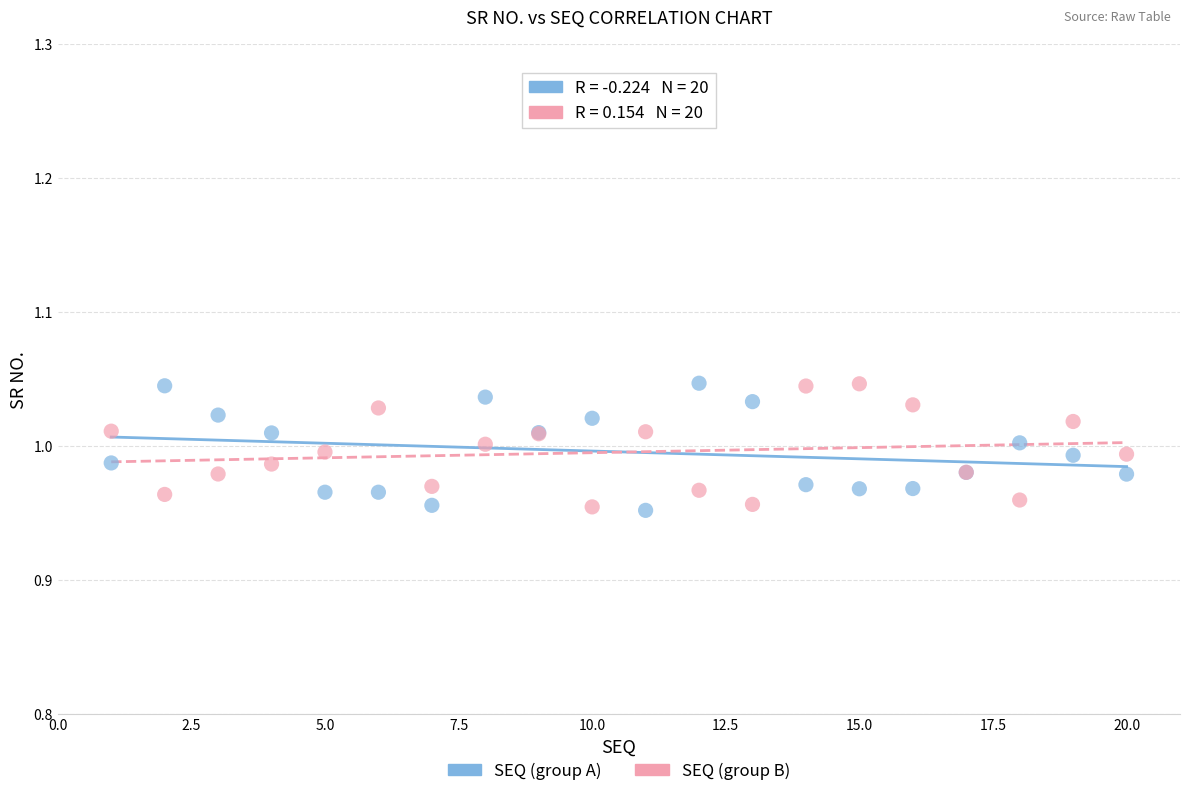

What is the X range (max minus min) for the scatter plot?

19.0